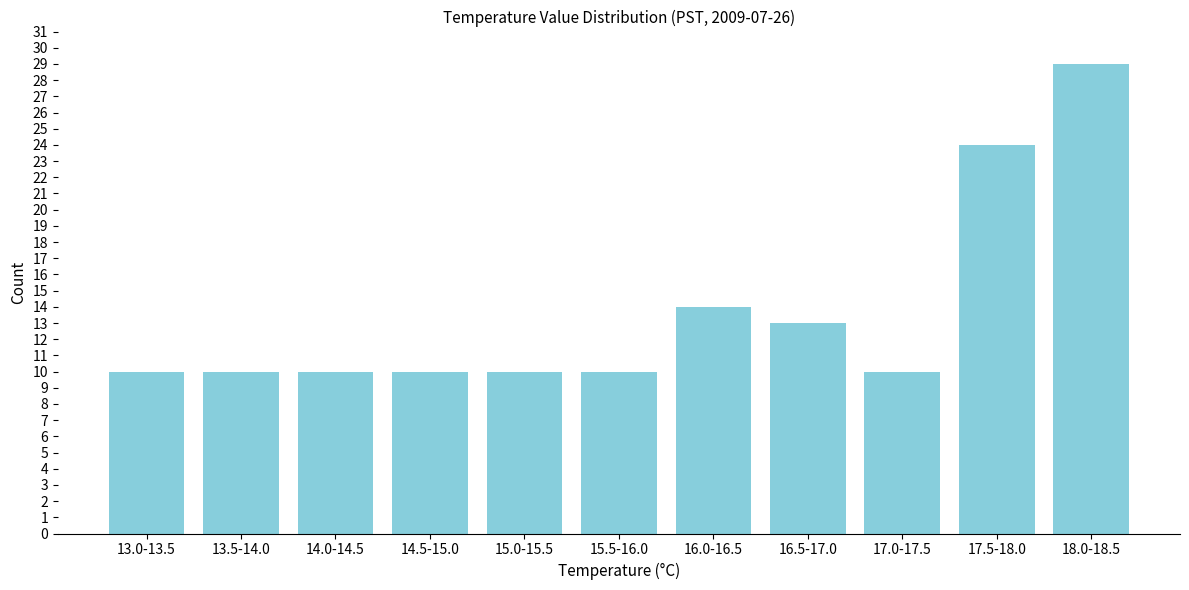

Reading left to right, what are all the values shown in this chart?

13.0-13.5=10	13.5-14.0=10	14.0-14.5=10	14.5-15.0=10	15.0-15.5=10	15.5-16.0=10	16.0-16.5=14	16.5-17.0=13	17.0-17.5=10	17.5-18.0=24	18.0-18.5=29